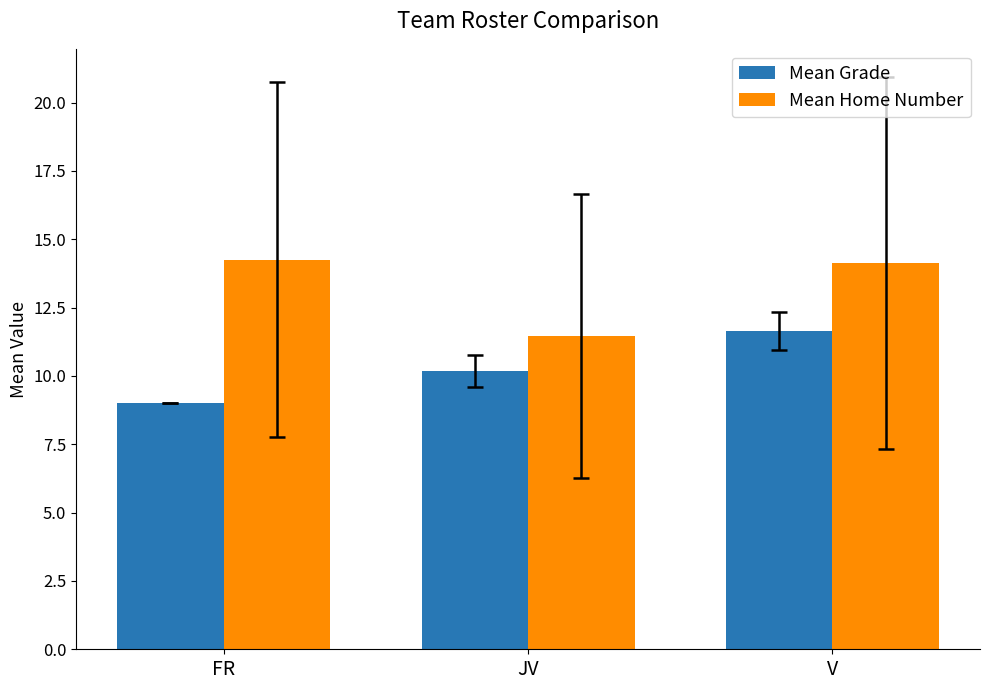

List the series in order of their peak value, highest first.

Mean Home Number, Mean Grade